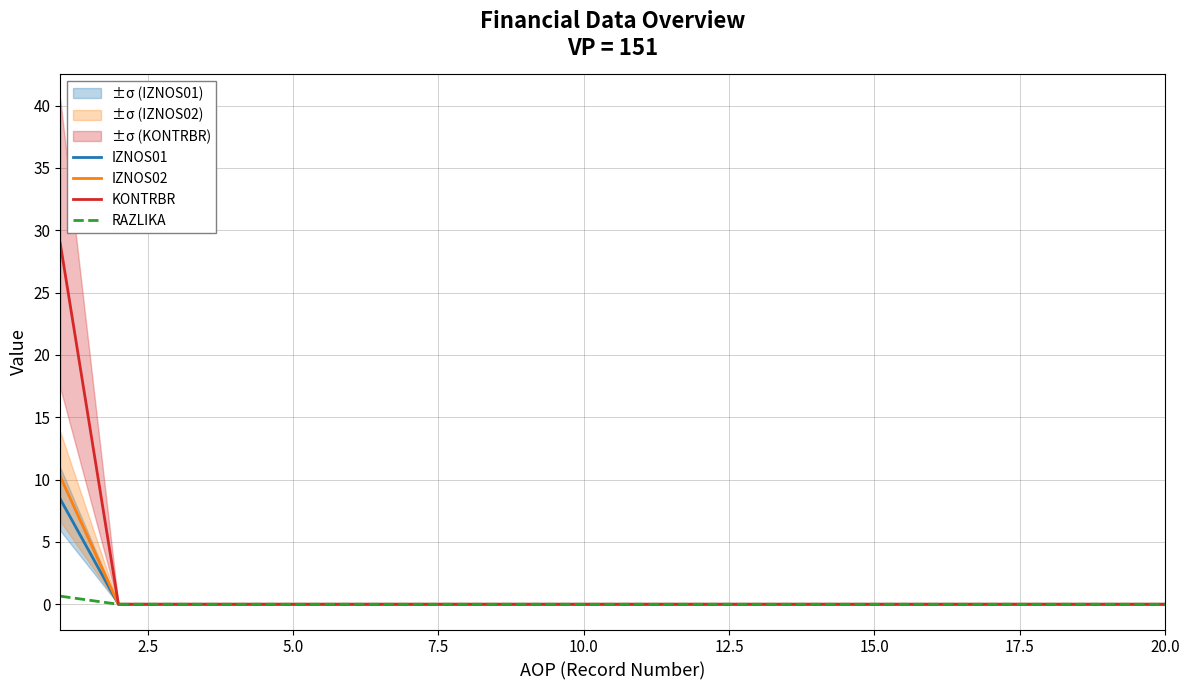

True or false: RAZLIKA and IZNOS01 cross at least once.

False